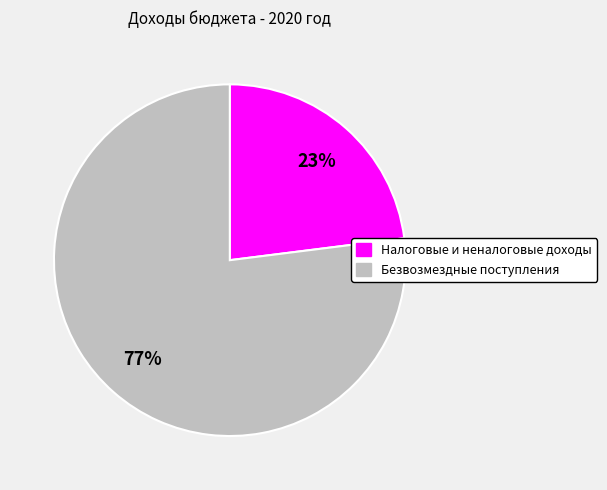

Is there a majority slice in this chart?

Yes